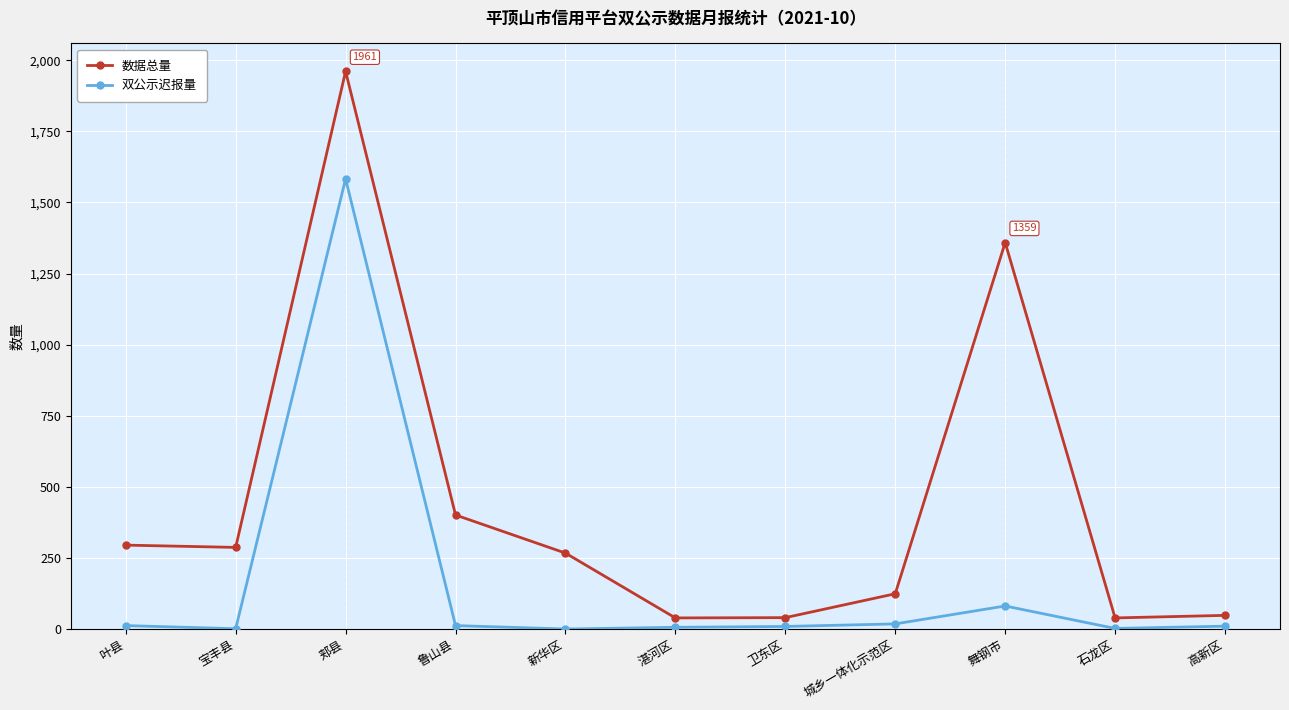

Rank the series by their average value, from lowest to highest.

双公示迟报量, 数据总量